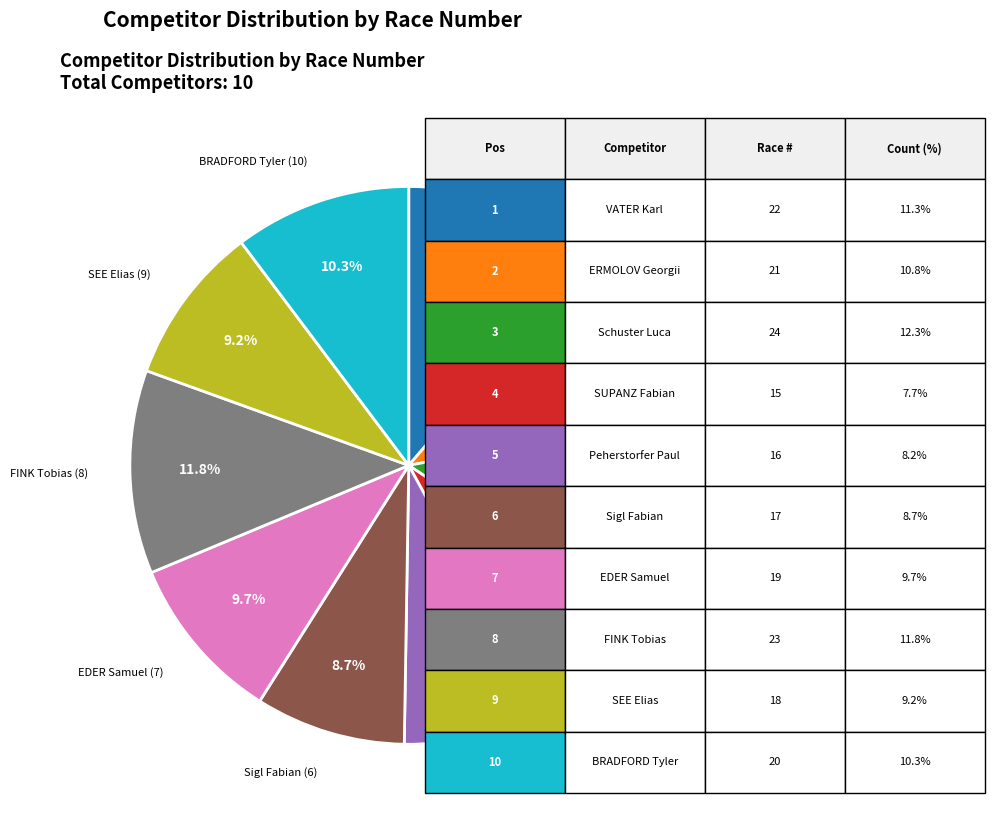

Is there a majority slice in this chart?

No